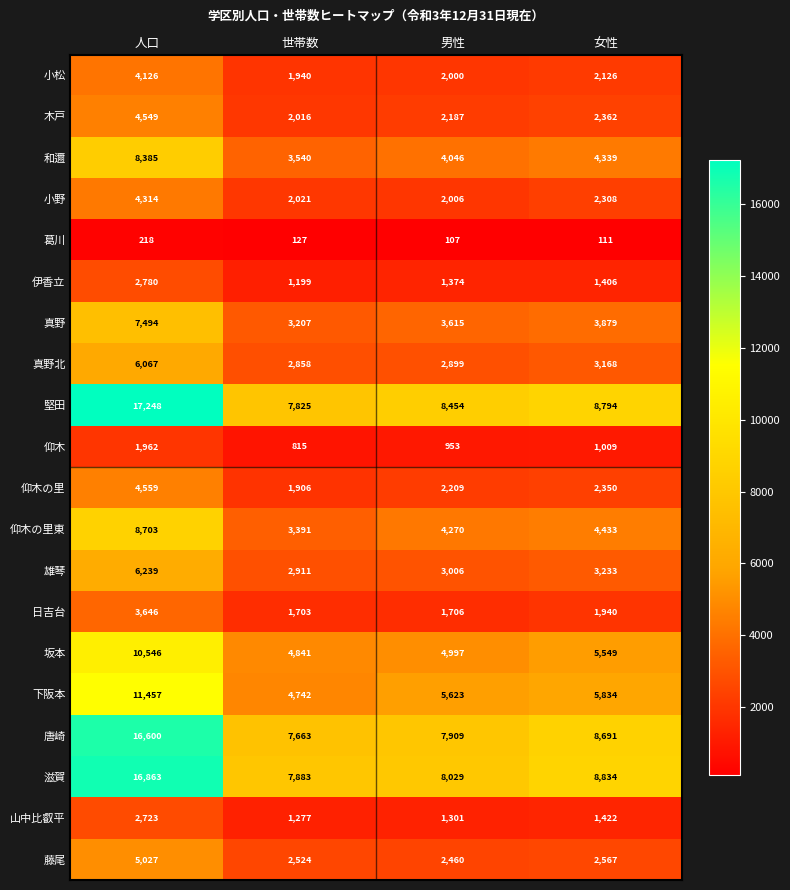

How many categories are shown in the chart?

4